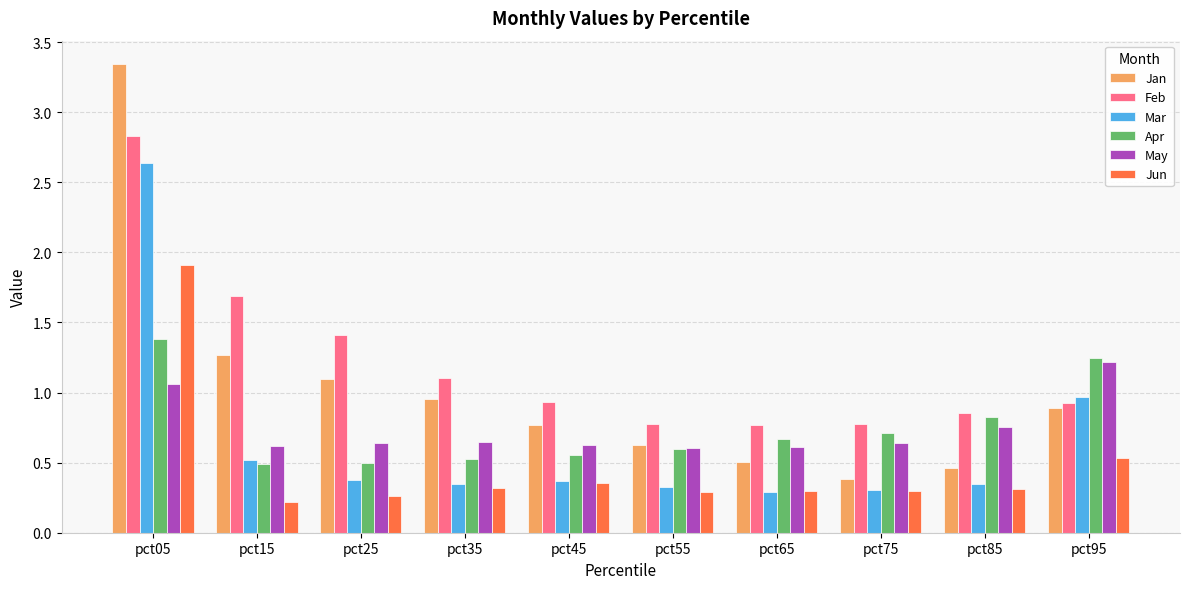

How many bars are there in each group?

6